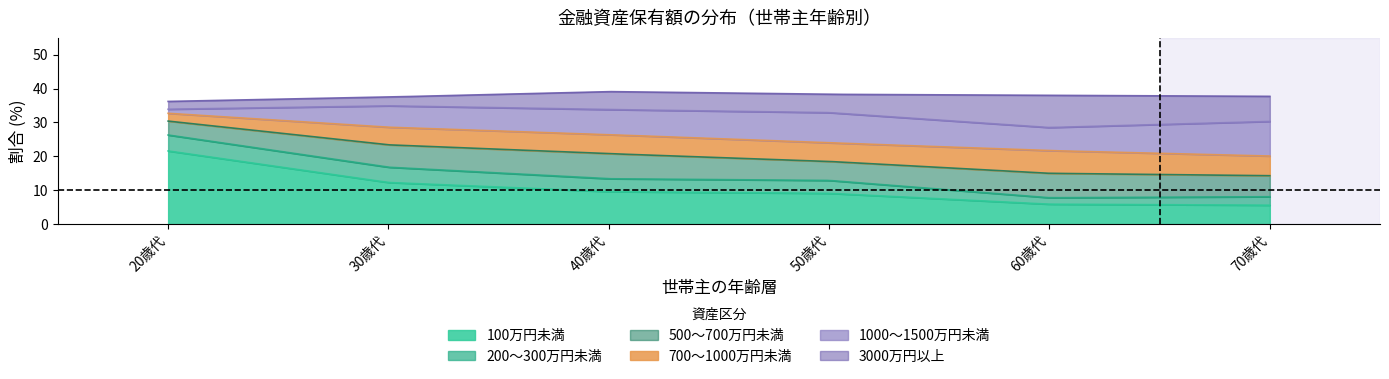

How many lines are shown in the chart?

6